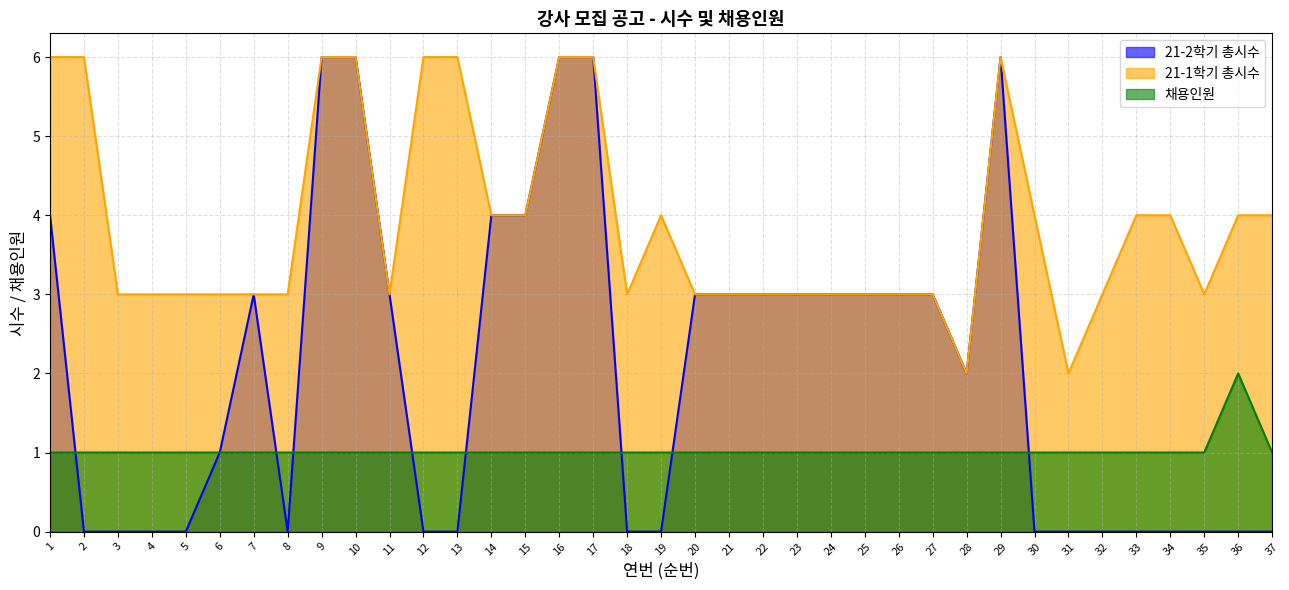

Count the 채용인원 values in the range 1 to 2.

37